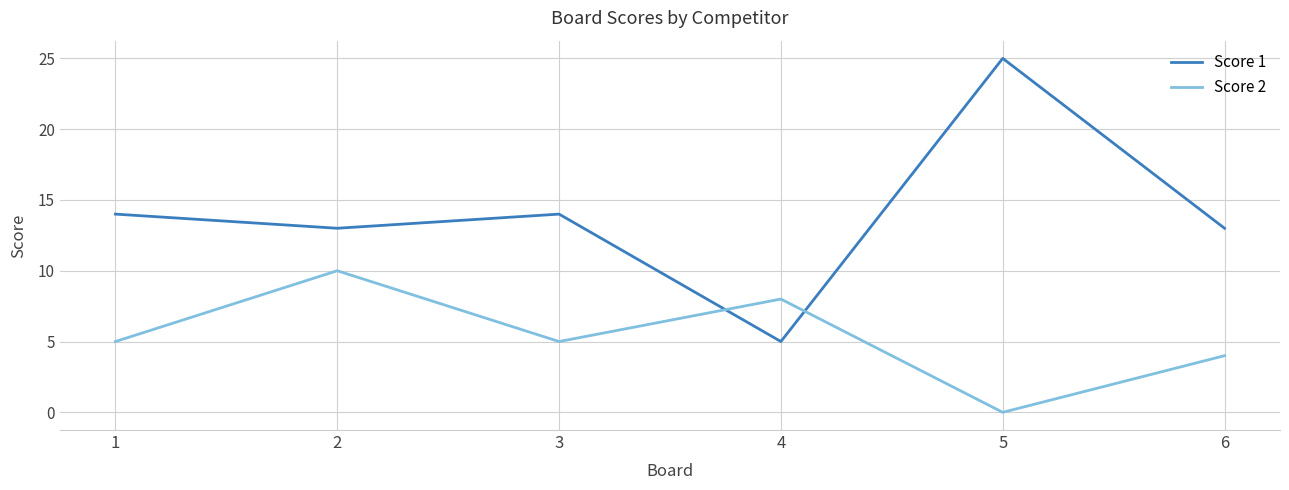

Rank the series at 3 from lowest to highest value.

Score 2, Score 1